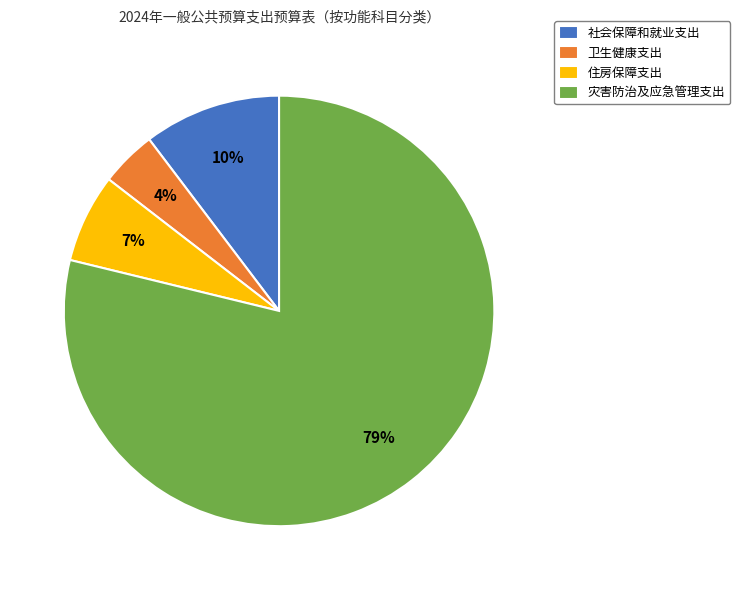

The 住房保障支出 slice represents 7% of the pie. True or false?

True